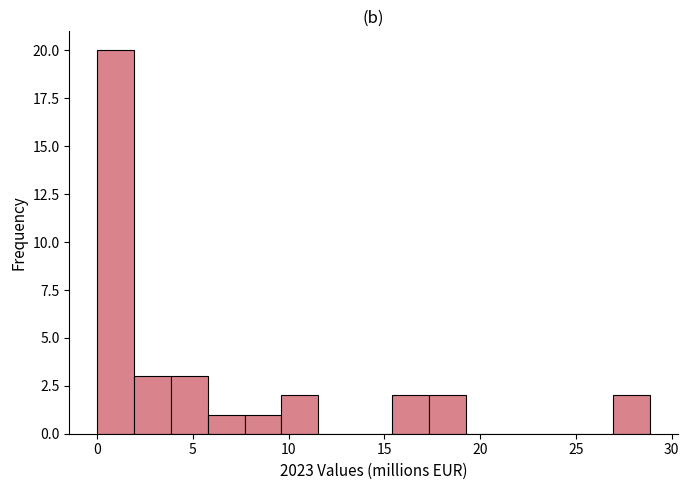

Around what value on the x-axis is the tallest bar? Give the approximate position of its centre, as read against the axis.

1.0